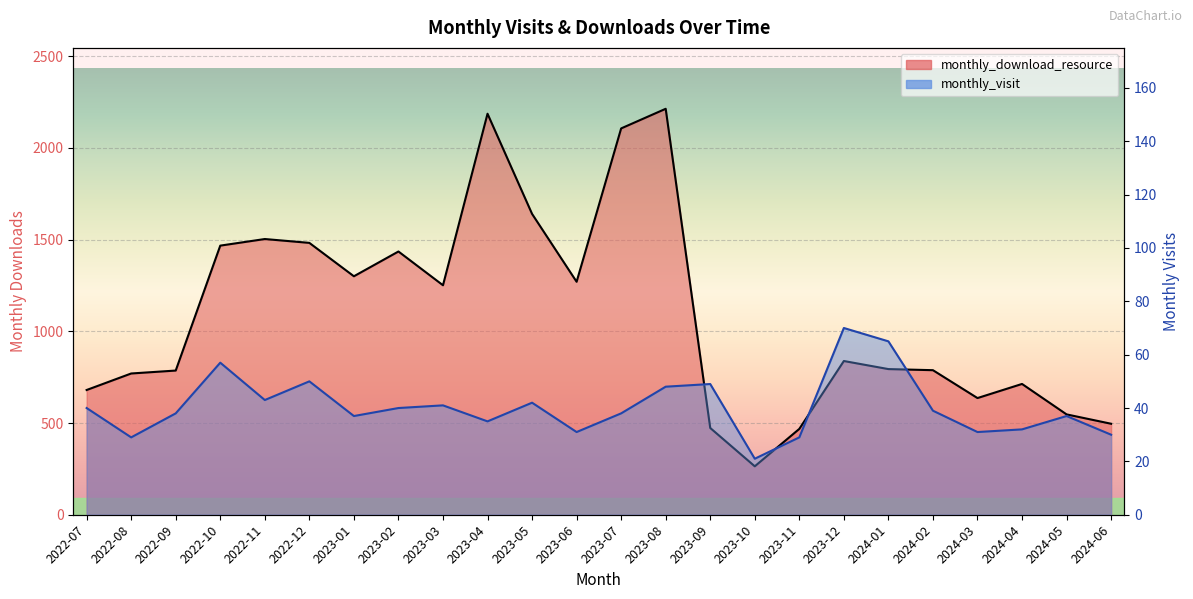

True or false: monthly_download_resource and monthly_visit intersect in this chart.

False